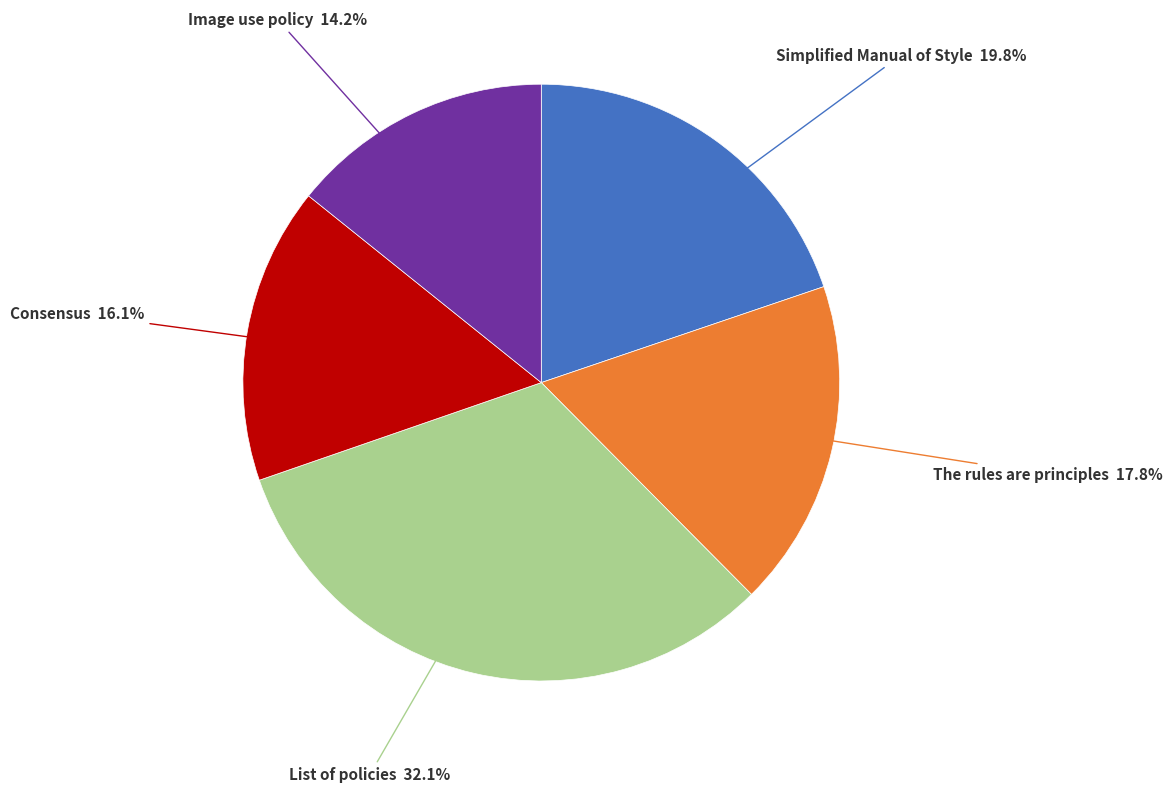

The Image use policy slice represents 24% of the pie. True or false?

False